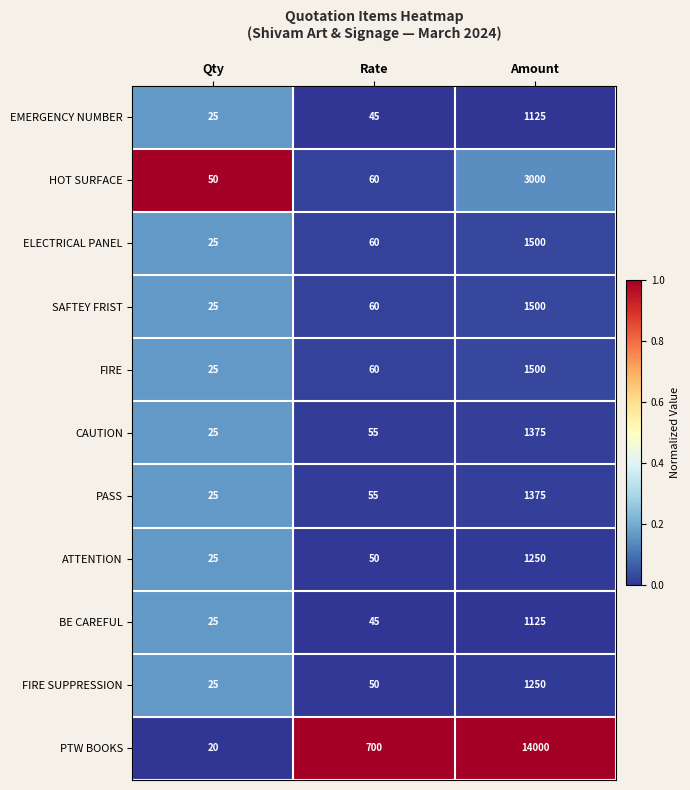

Is it true that BE CAREFUL equals 25 at Qty?

True